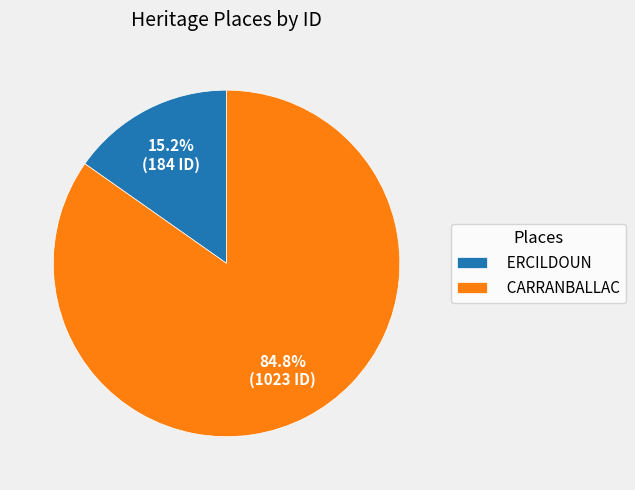

True or false: ERCILDOUN accounts for 29% of the total.

False